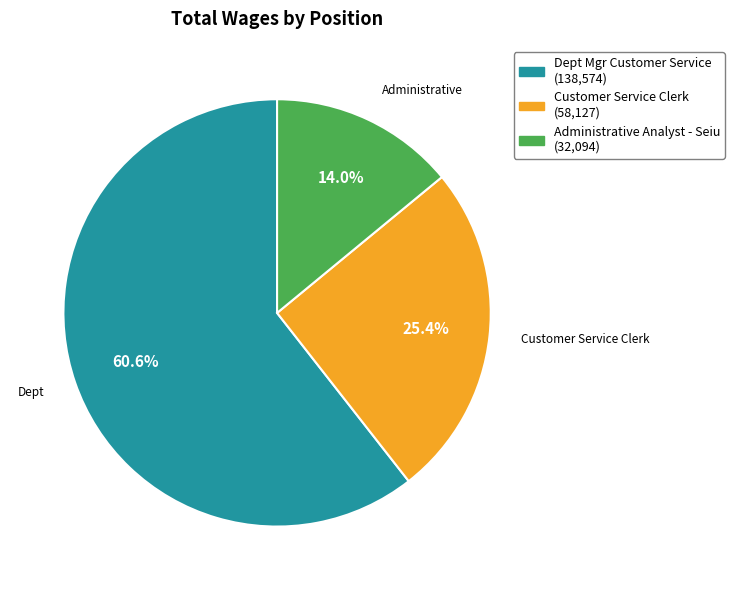

Which slice represents more than half of the pie?

Dept Mgr Customer Service